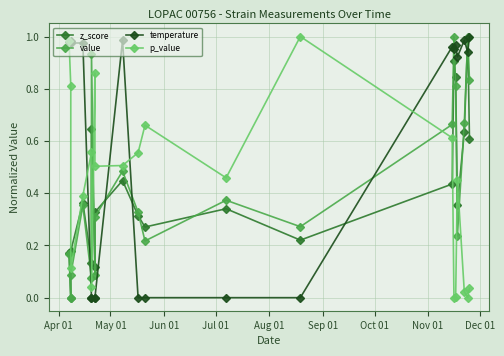

What position from the left is Apr 01?

1